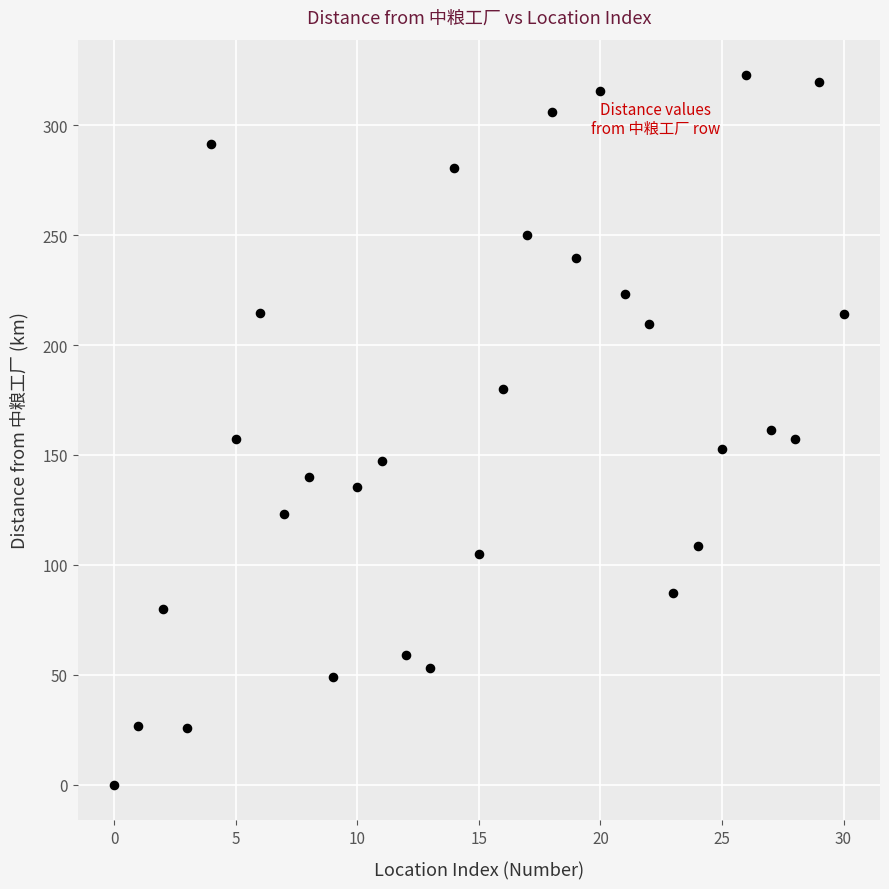

What is the range of Y values (max minus min)?

322.8